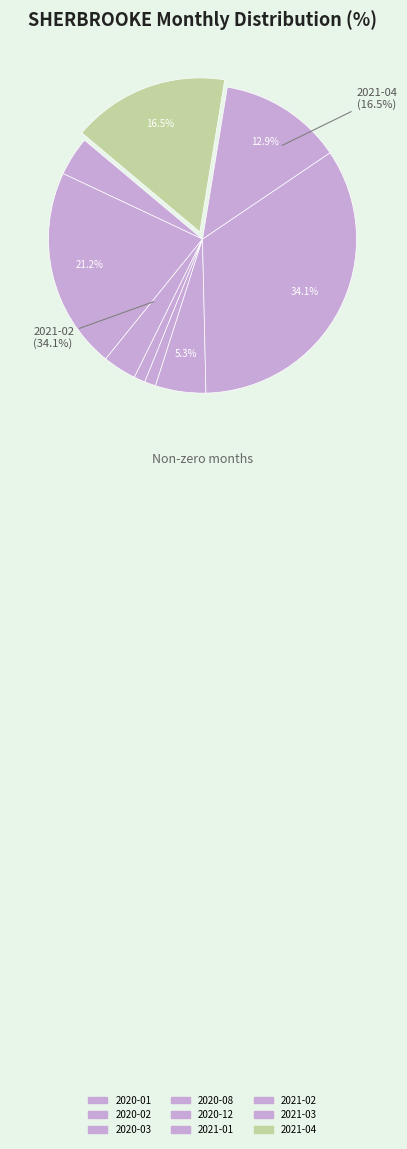

Does 2021-03 represent more than half of the total?

No